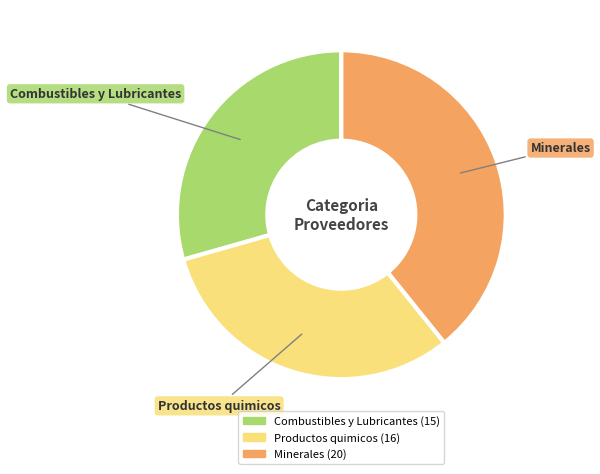

Does any single category account for the majority?

No